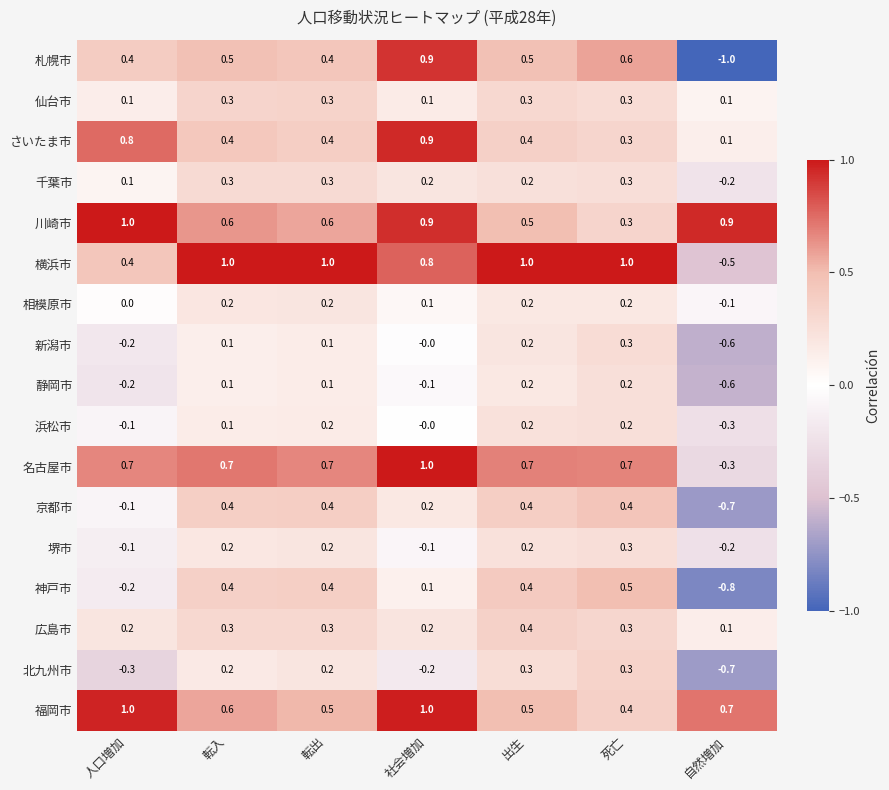

What is the maximum value shown in the chart?

1.0